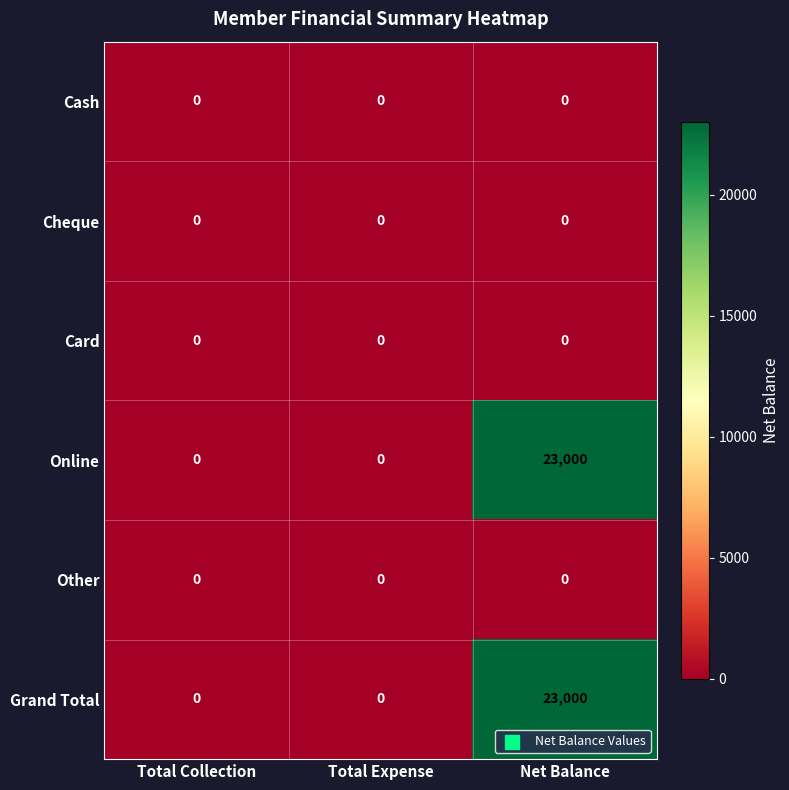

Reading right to left, list all the values displayed in this chart.

Cash: 0	0	0
Cheque: 0	0	0
Card: 0	0	0
Online: 23000	0	0
Other: 0	0	0
Grand Total: 23000	0	0